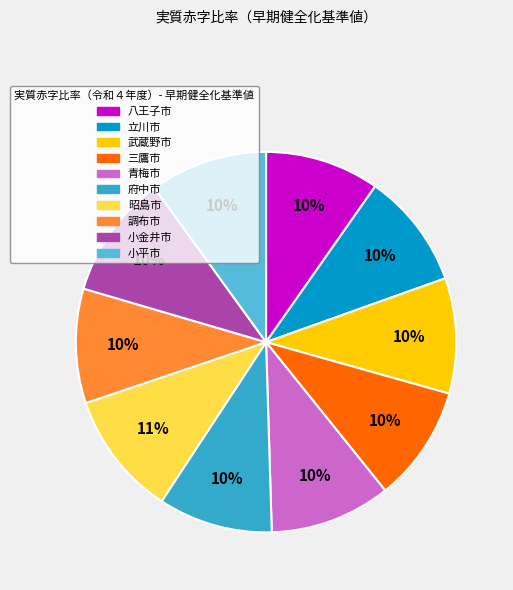

To the nearest percent, what percentage of the pie is 府中市?

10%